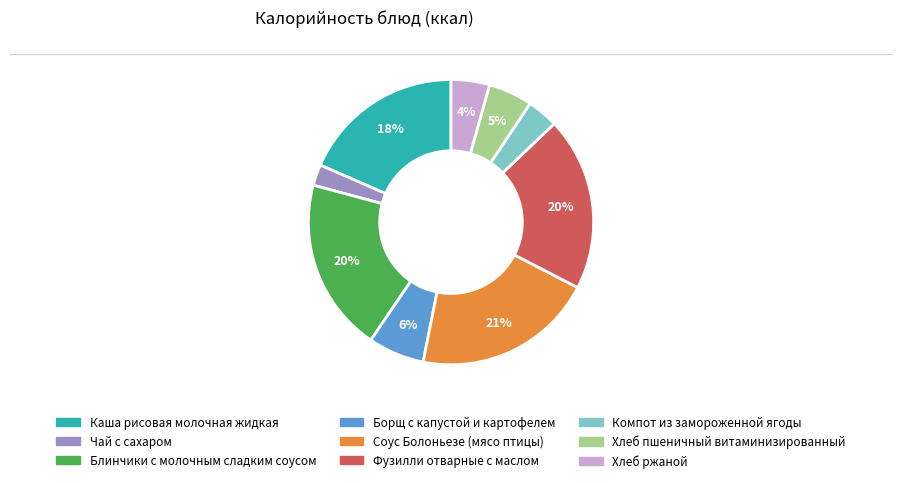

Which has a higher value, Борщ с капустой и картофелем or Соус Болоньезе (мясо птицы)?

Соус Болоньезе (мясо птицы)